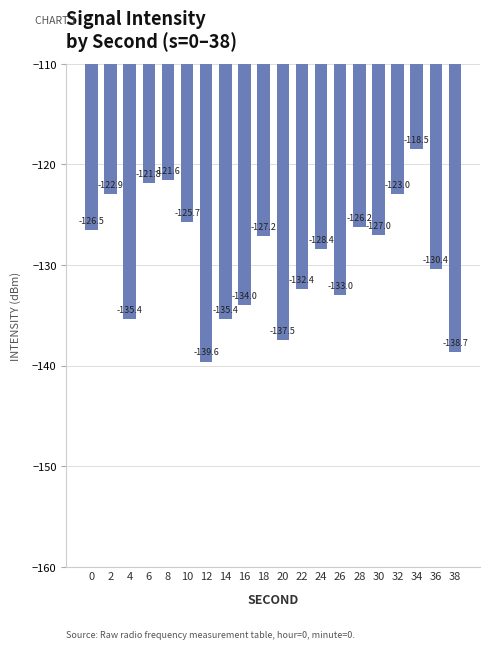

Reading left to right, extract all data points from this chart.

0=-126.5	2=-122.9	4=-135.4	6=-121.8	8=-121.6	10=-125.7	12=-139.6	14=-135.4	16=-134.0	18=-127.2	20=-137.5	22=-132.4	24=-128.4	26=-133.0	28=-126.2	30=-127.0	32=-123.0	34=-118.5	36=-130.4	38=-138.7